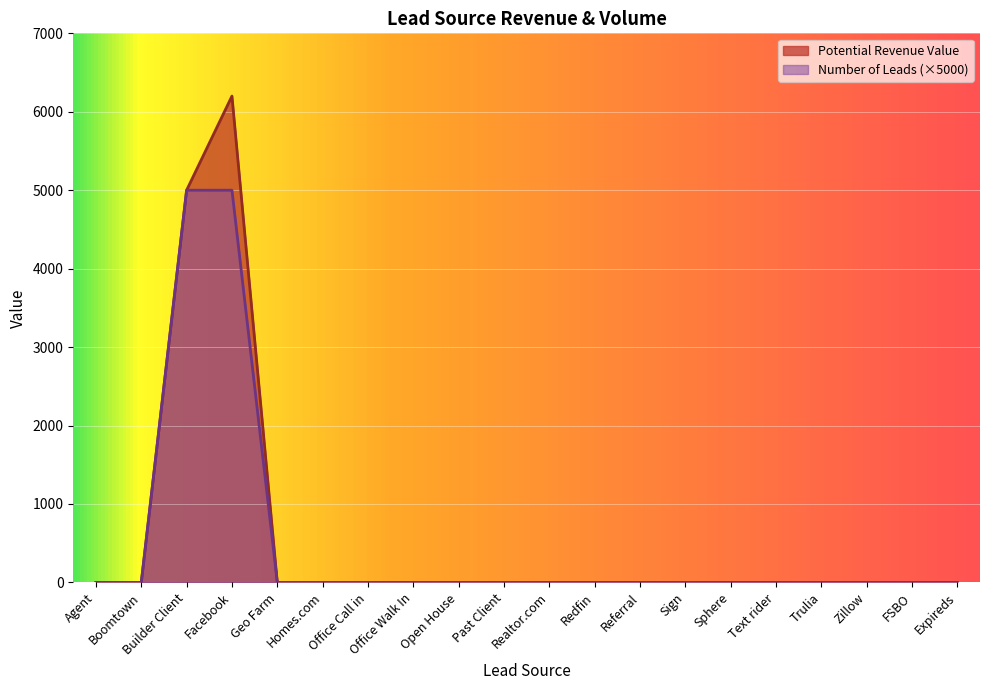

Does the chart display data point markers on the line(s)?

No